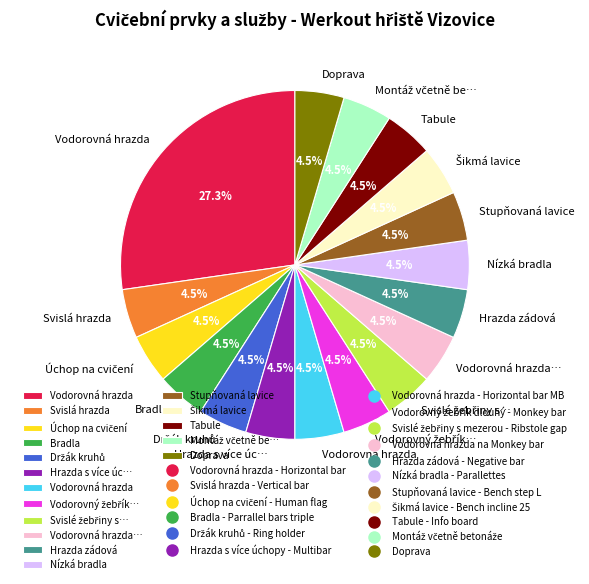

Is there any slice that represents more than half of the pie?

No